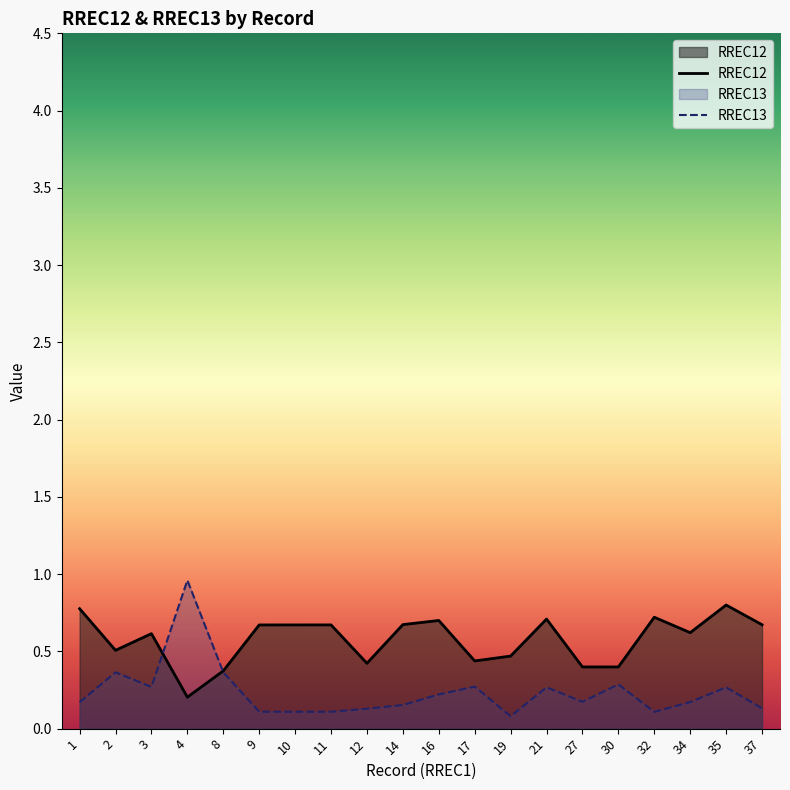

At which category does RREC12 reach its first local valley?

2